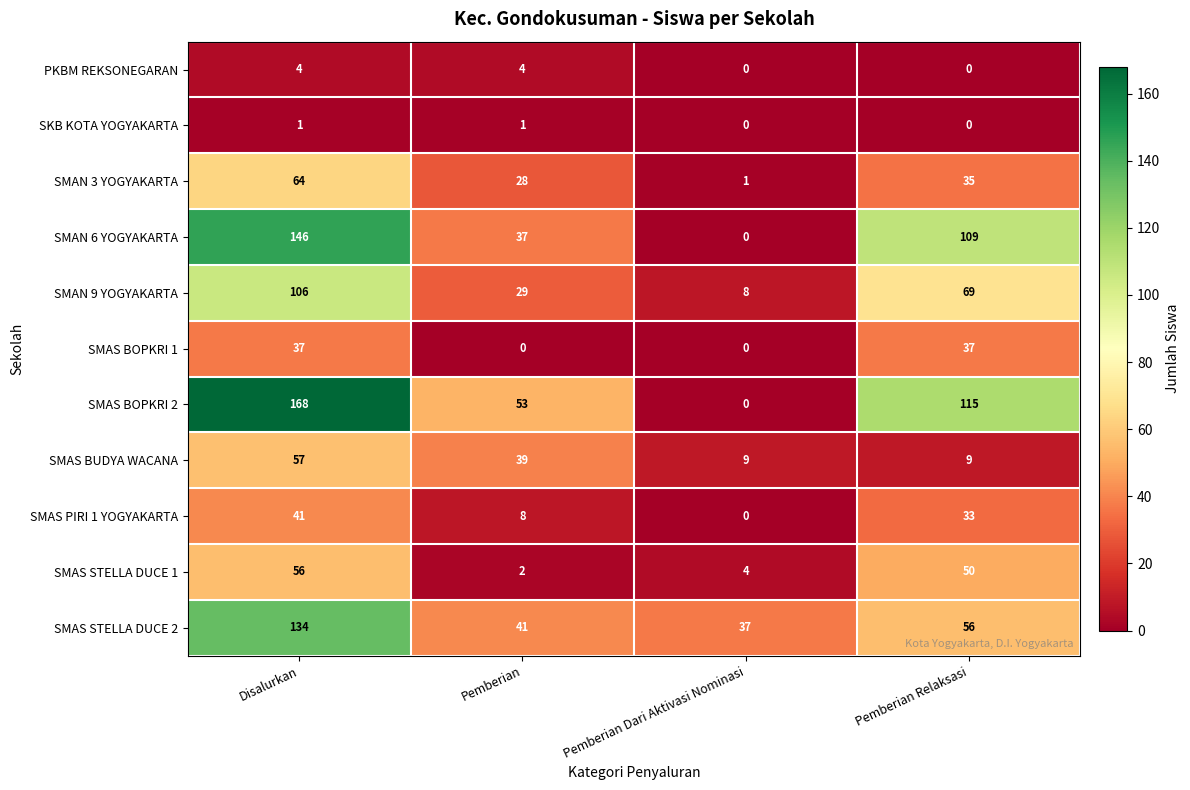

Count the PKBM REKSONEGARAN values in the range 0 to 4.

4